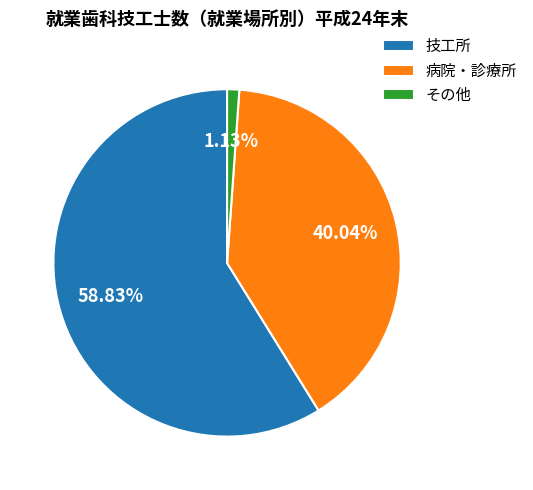

How many slices are in this pie chart?

3